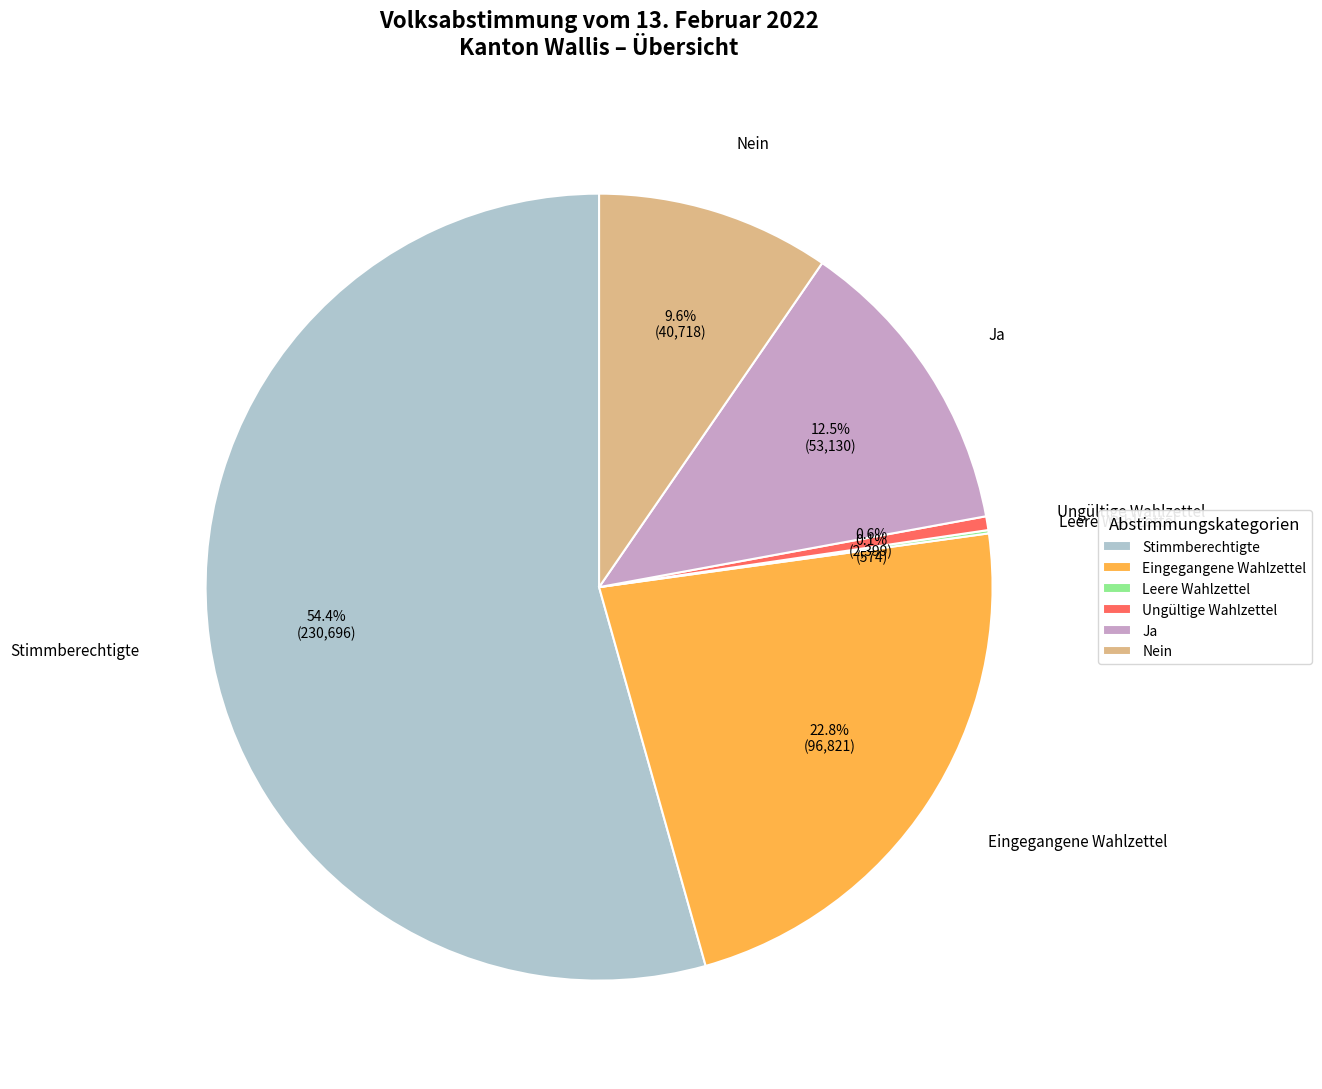

What is the largest slice in the pie chart?

Stimmberechtigte